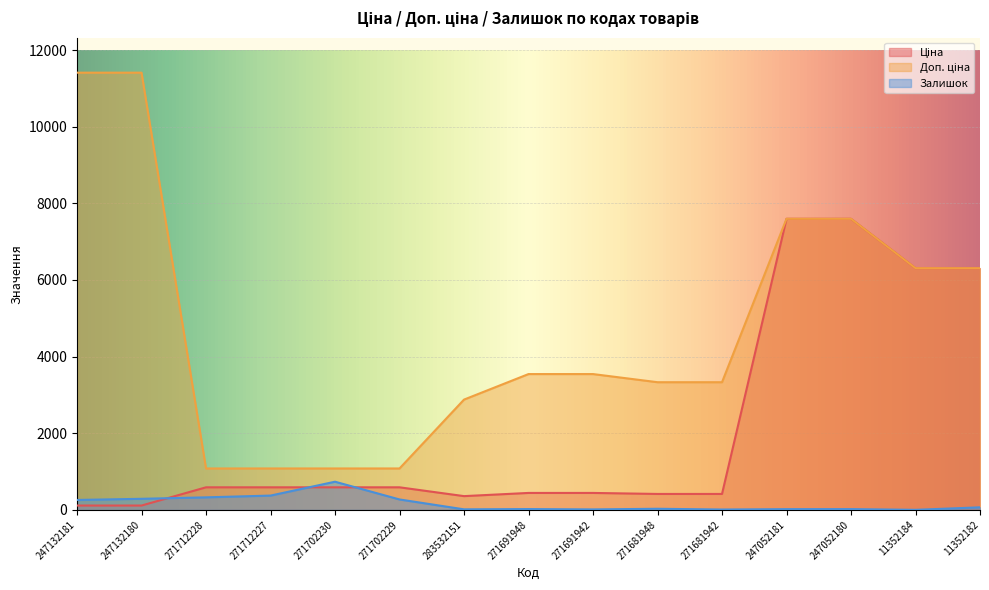

Reading left to right, extract all data points from this chart.

Ціна: 114.1	114.1	589.9	589.9	589.9	589.9	359.9	443.1	443.1	416.6	416.6	7596.5	7596.5	6308.8	6308.8
Доп. ціна: 11410.0	11410.0	1081.7	1081.7	1081.7	1081.7	2878.8	3545.0	3545.0	3332.5	3332.5	7596.5	7596.5	6308.8	6308.8
Залишок: 260.0	290.0	328.0	374.0	736.0	273.0	15.0	22.0	13.0	30.0	10.0	20.0	21.0	2.0	68.0